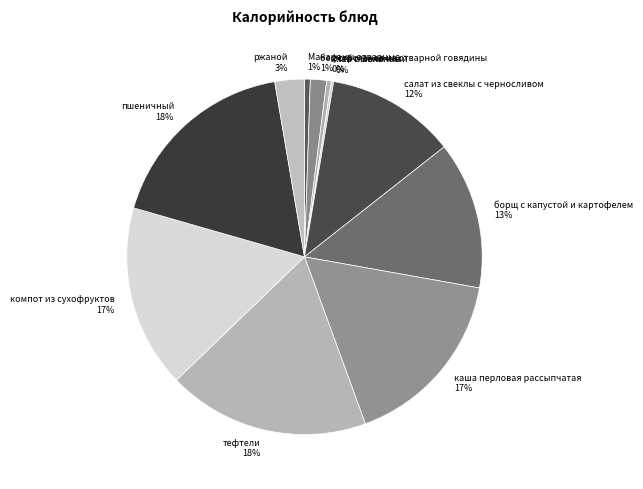

Do ржаной and компот из сухофруктов together represent more than half of the pie?

No